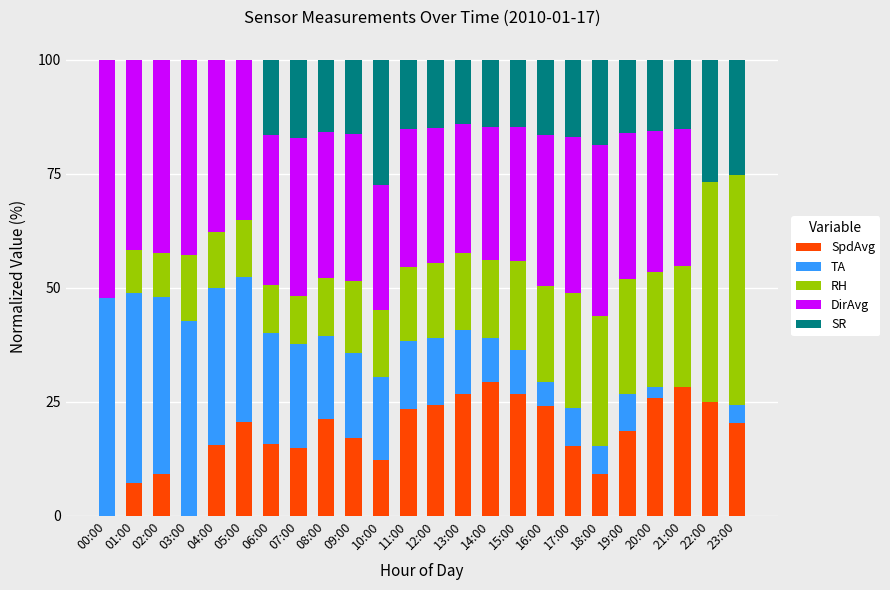

Is it true that SpdAvg equals 26.7 at 13:00?

True